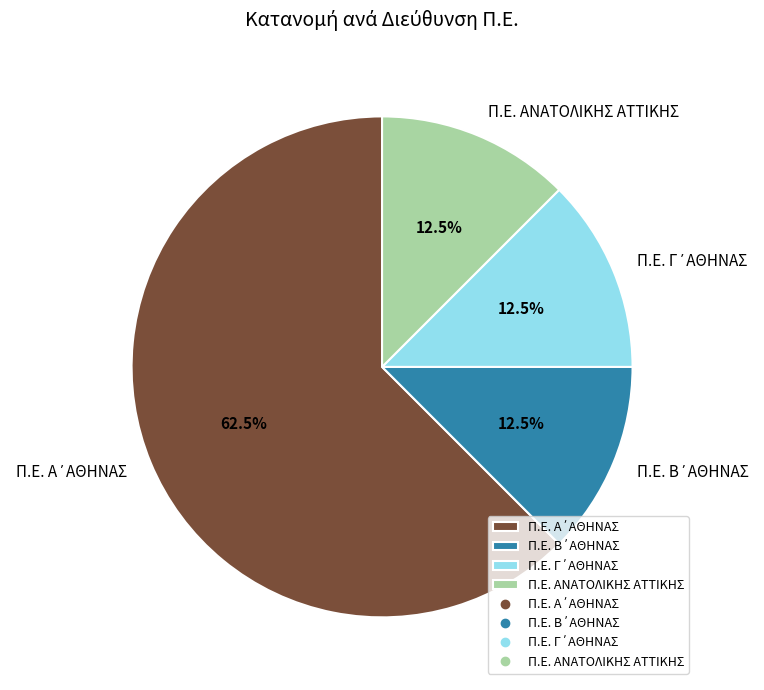

Count the number of slices in the pie.

4